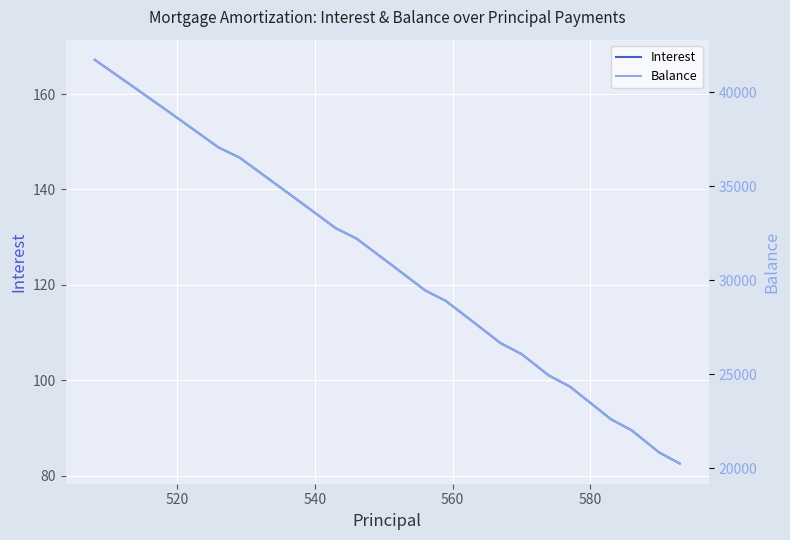

Which series has the largest total across all categories?

Balance